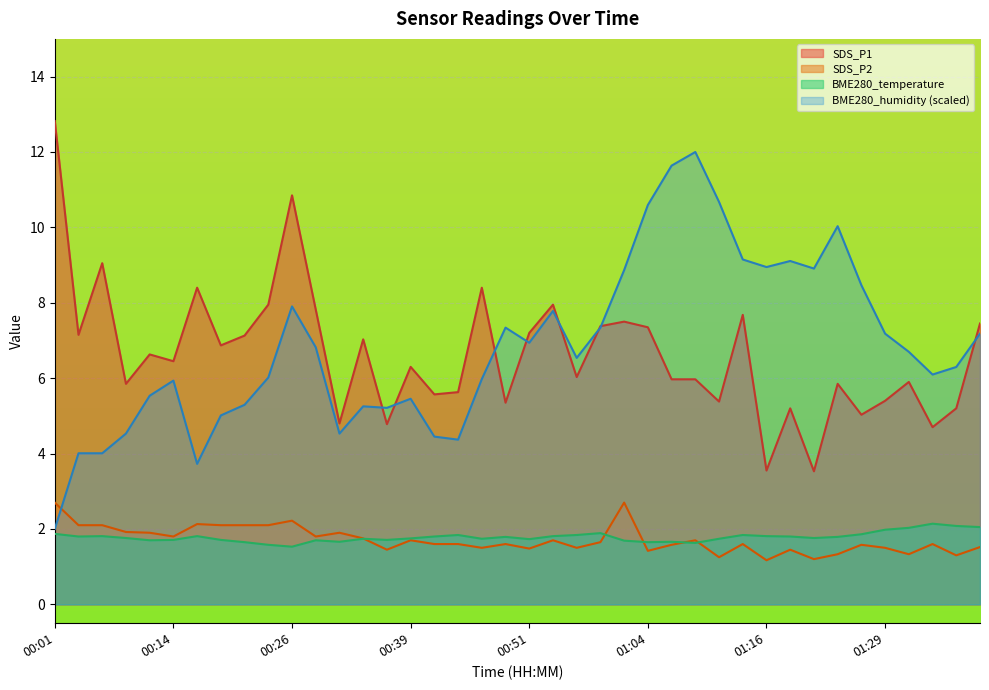

At how many categories does at least one series exceed 11?

3